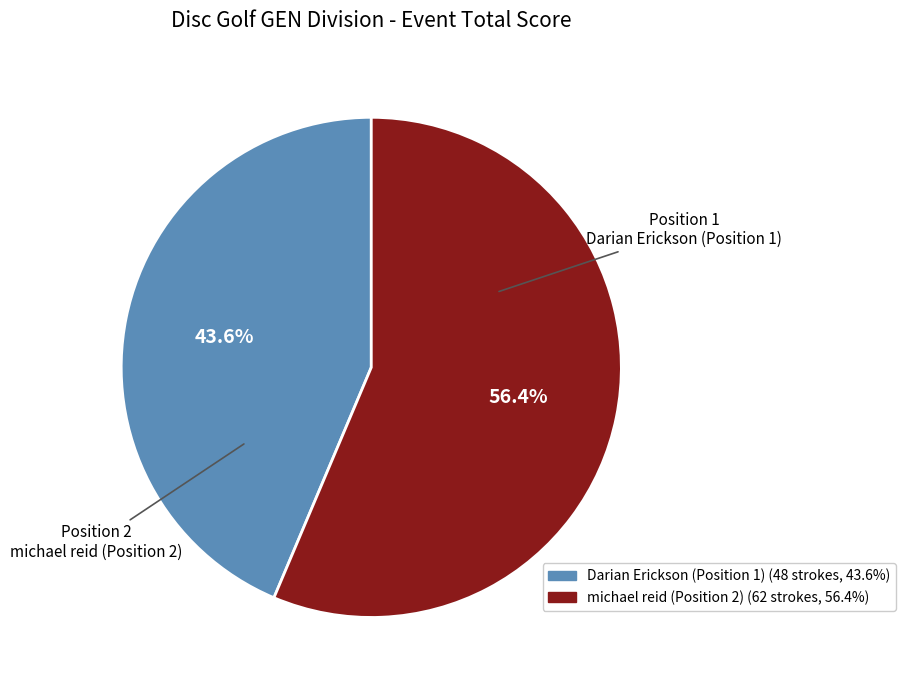

Count the number of slices in the pie.

2